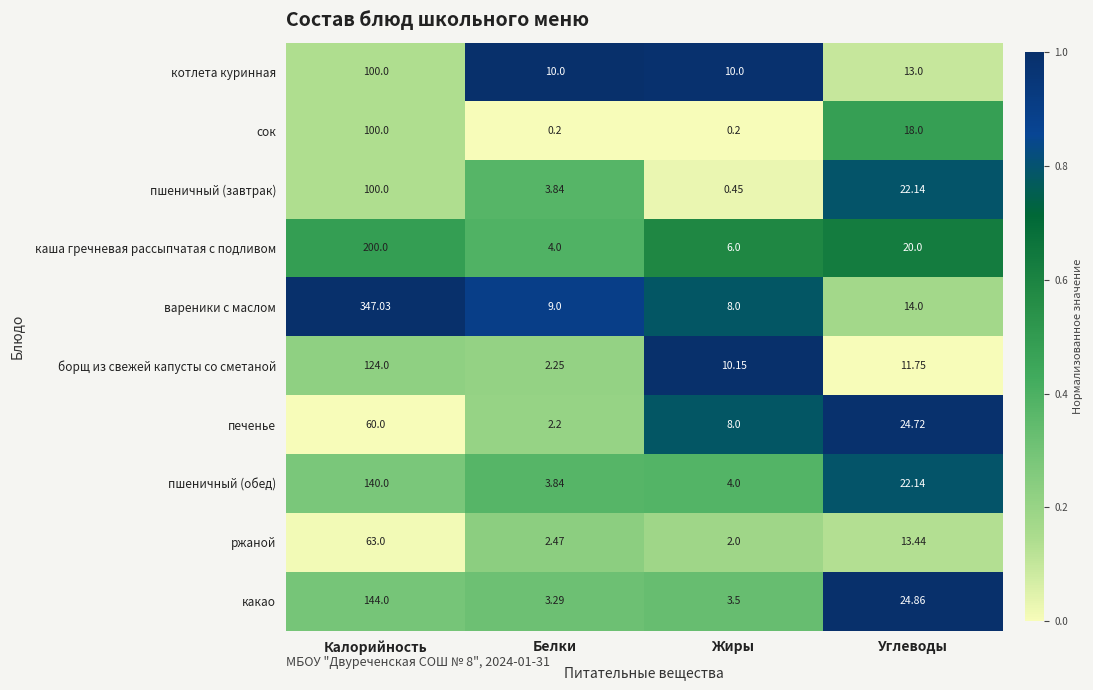

Between Калорийность and Жиры, which series saw the biggest shift?

вареники с маслом